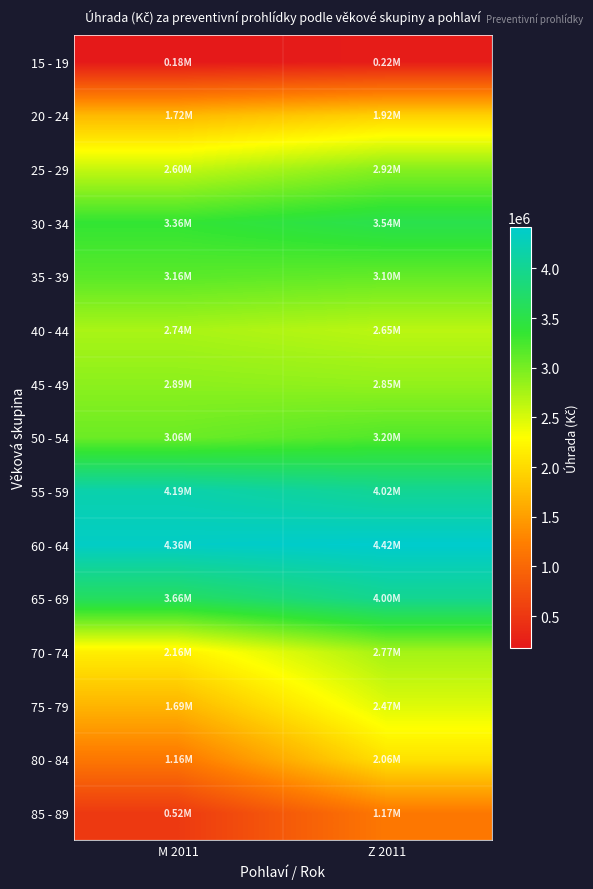

Rank the series by their maximum value, from highest to lowest.

60 - 64, 55 - 59, 65 - 69, 30 - 34, 50 - 54, 35 - 39, 25 - 29, 45 - 49, 70 - 74, 40 - 44, 75 - 79, 80 - 84, 20 - 24, 85 - 89, 15 - 19